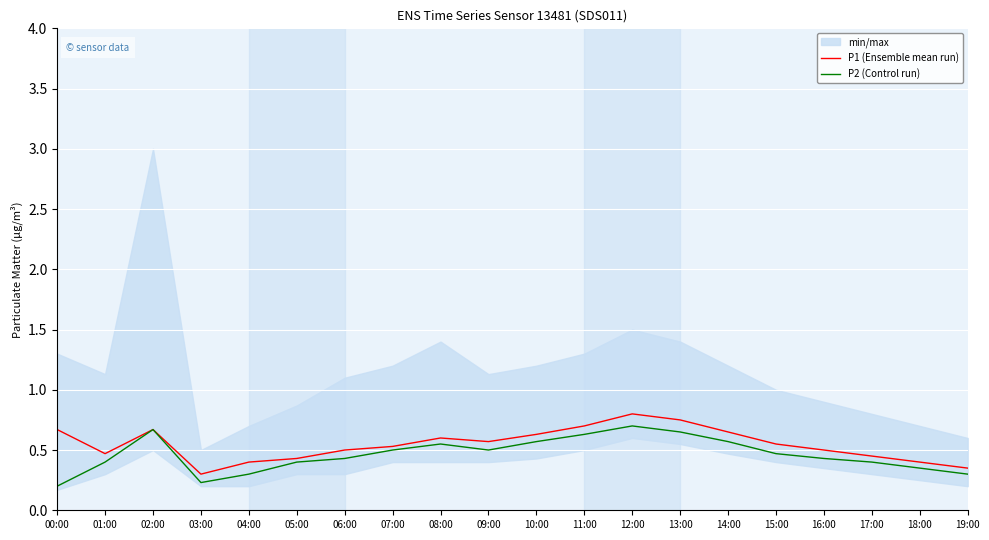

What is the label of the 5th point from the right?

15:00